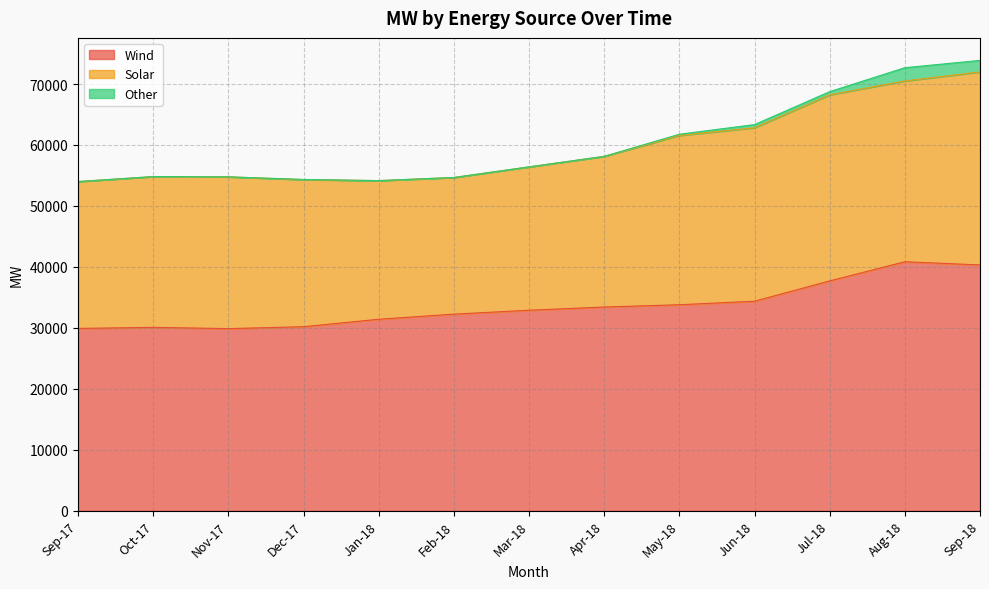

True or false: Solar and Other intersect in this chart.

False